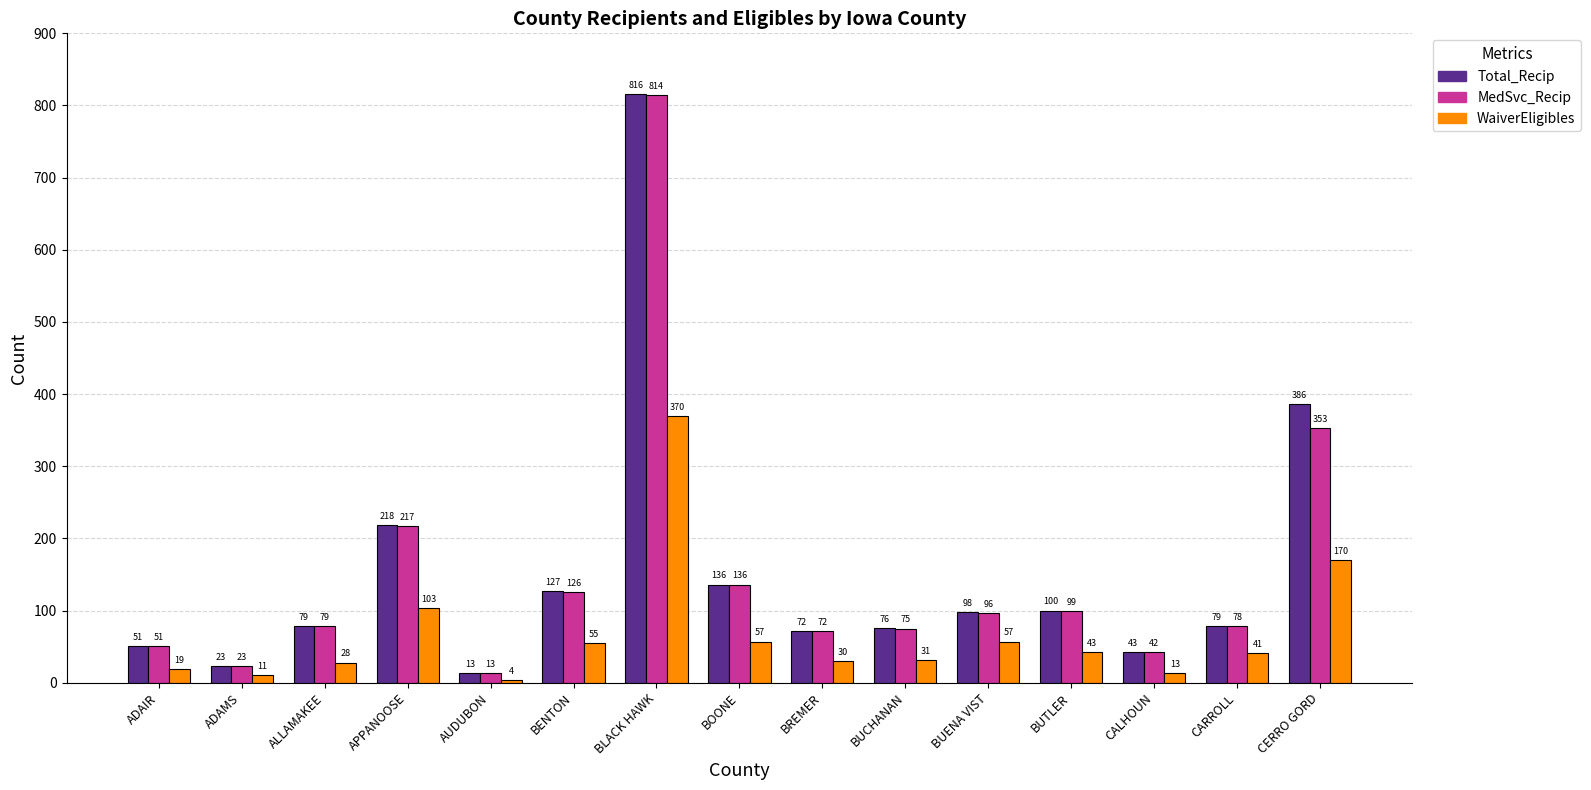

The MedSvc_Recip series shows 81 at BENTON. True or false?

False